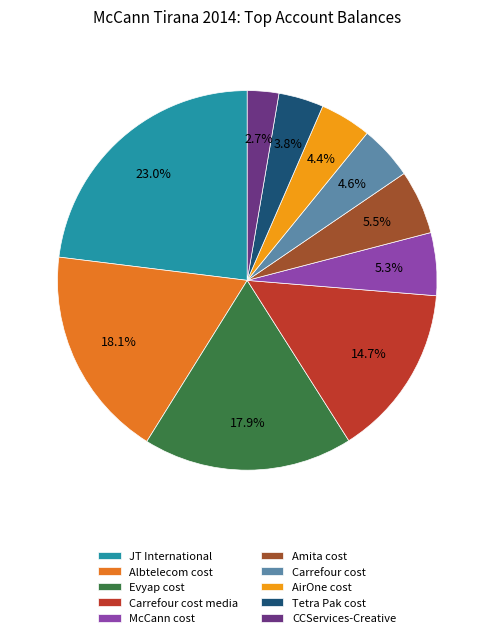

The Albtelecom cost slice represents 3% of the pie. True or false?

False